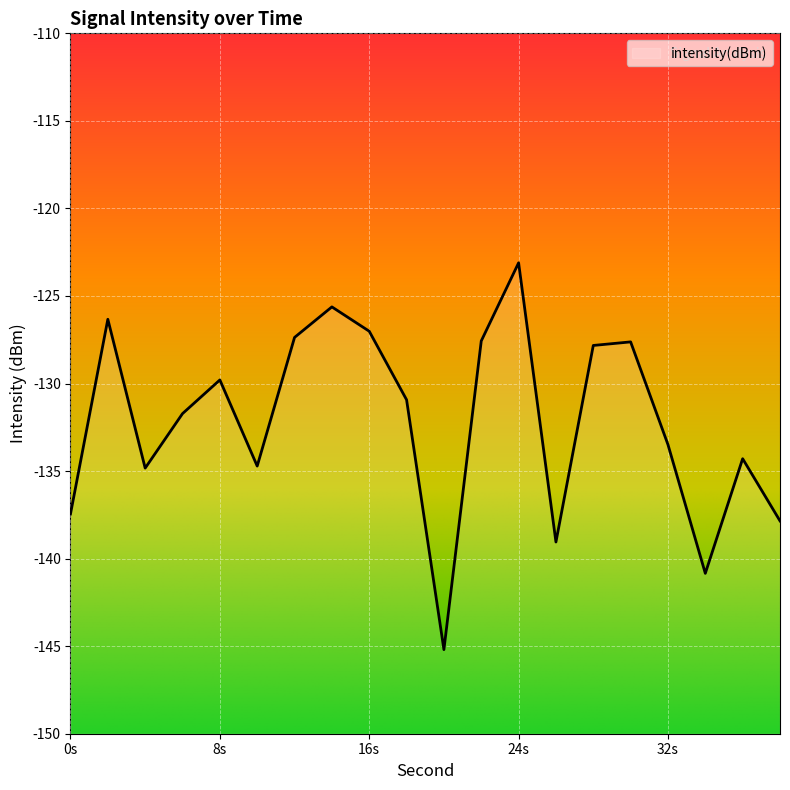

What is the maximum value shown in the chart?

-123.1